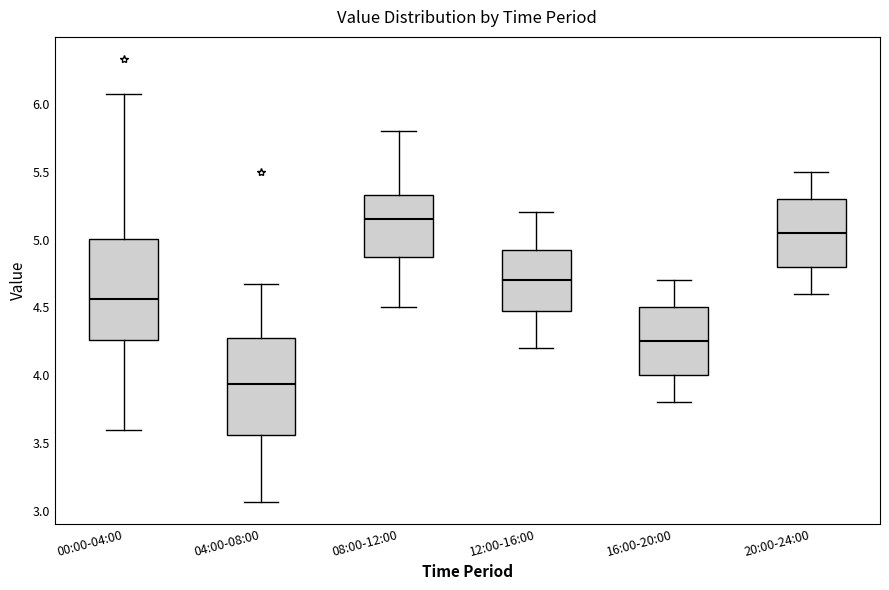

Which box has the highest median line?

08:00-12:00